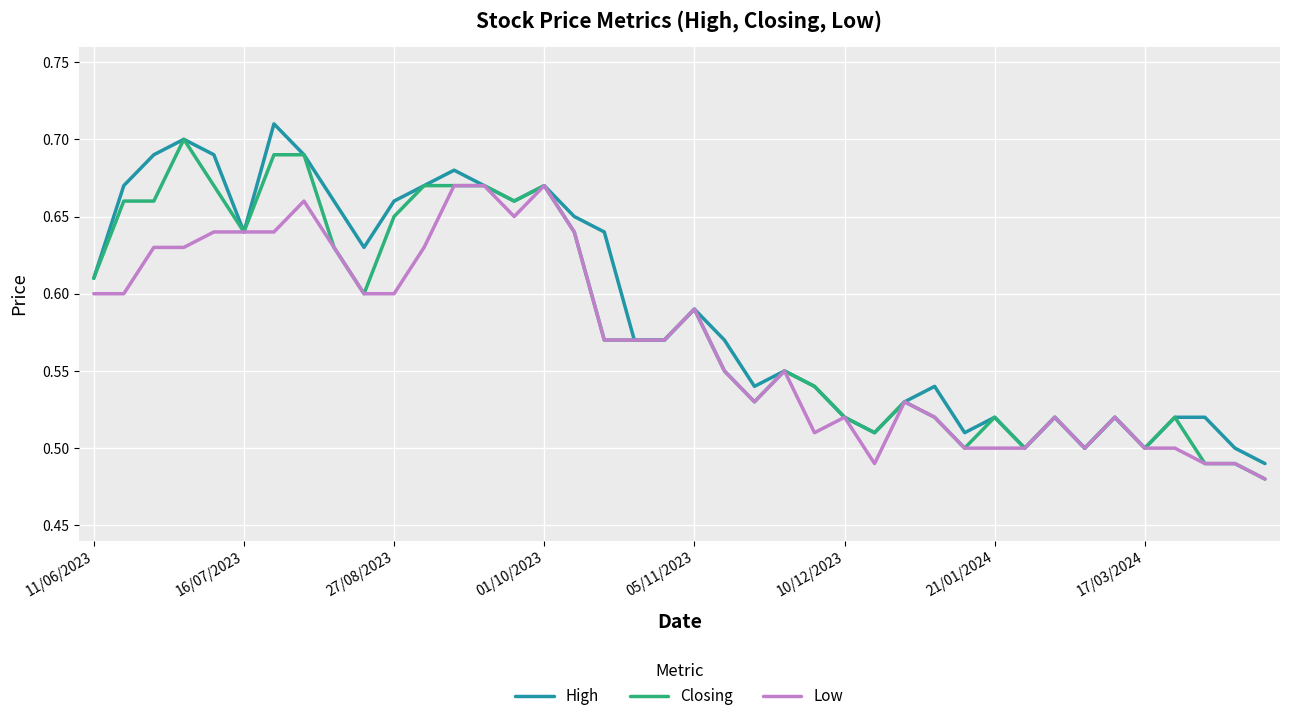

Which series has the widest spread of values?

High